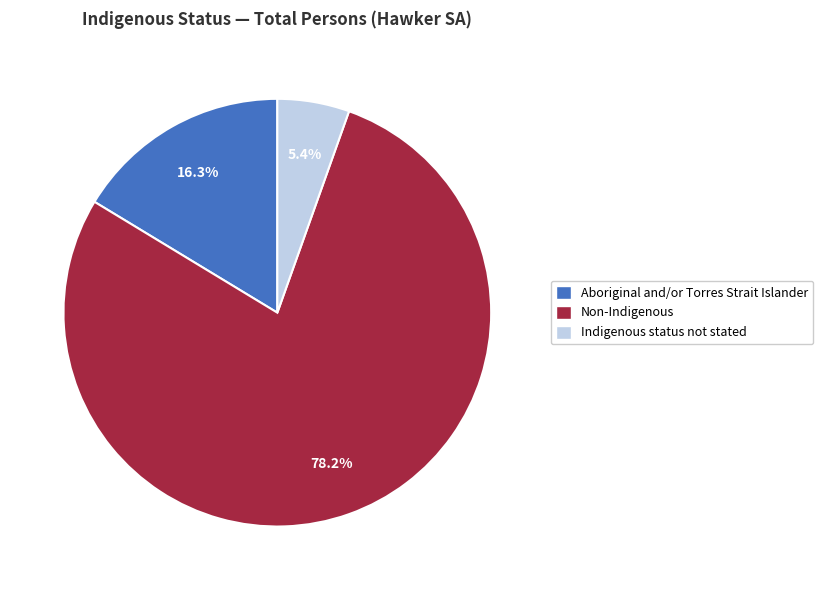

Approximately how many times larger is the value at Non-Indigenous compared to Aboriginal and/or Torres Strait Islander?

4.8